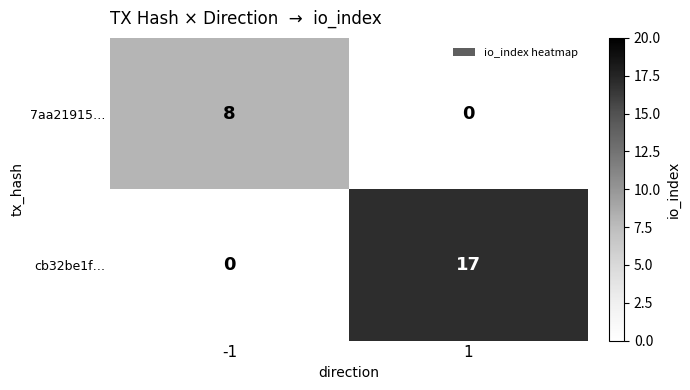

Is it true that cb32be1f… equals 17 at 1?

True